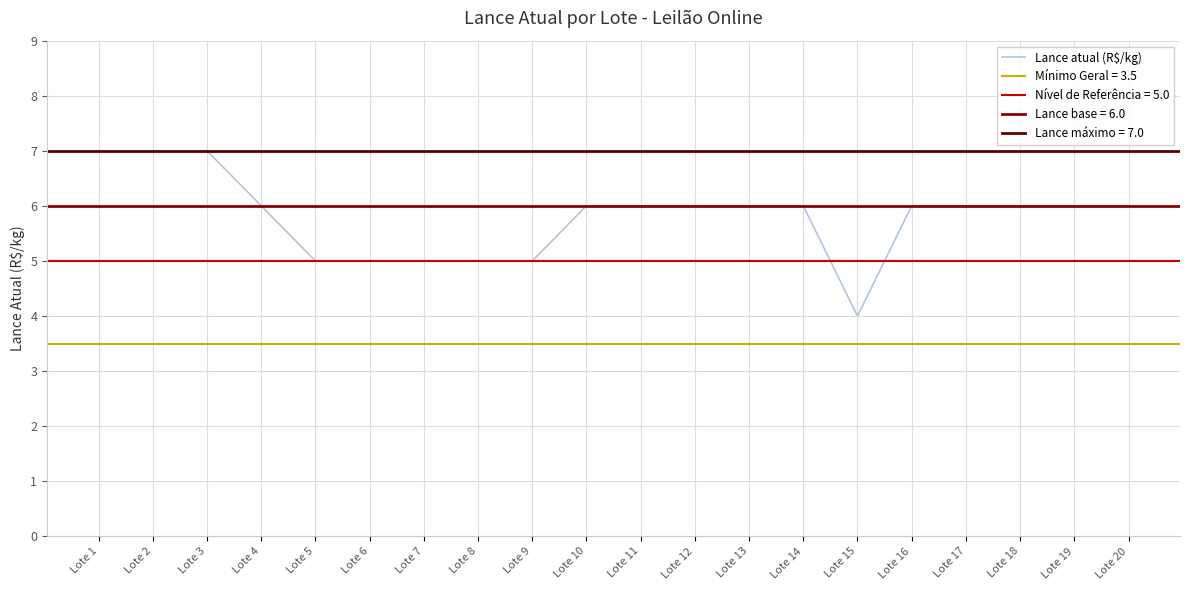

At which category does the chart reach its peak across all series?

Lote 1